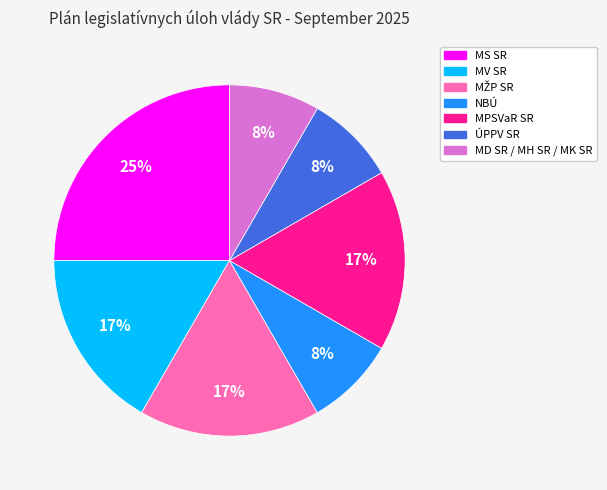

Approximately how many times larger is the value at MPSVaR SR compared to MV SR?

1.0